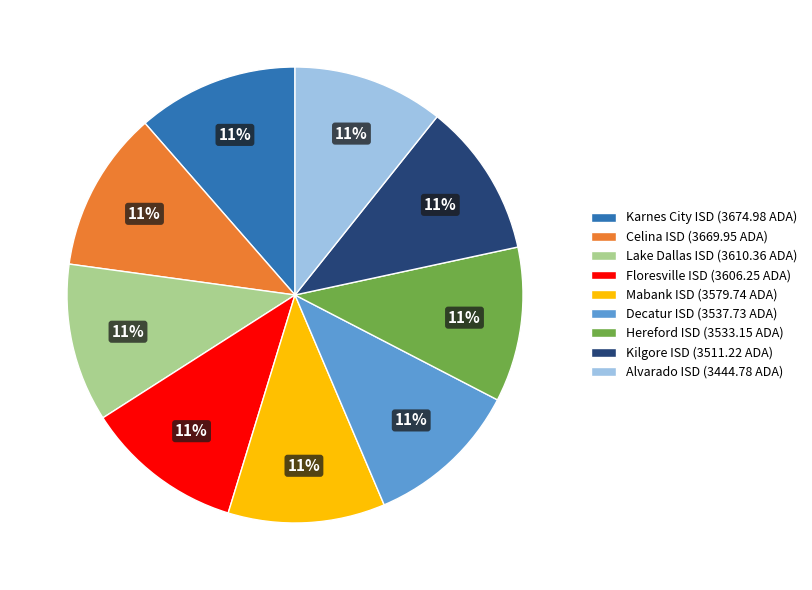

Approximately how many times larger is the value at Hereford ISD compared to Mabank ISD?

1.0